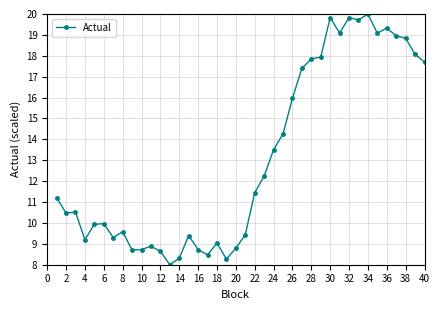

What is the difference between the second highest and minimum values?

11.8